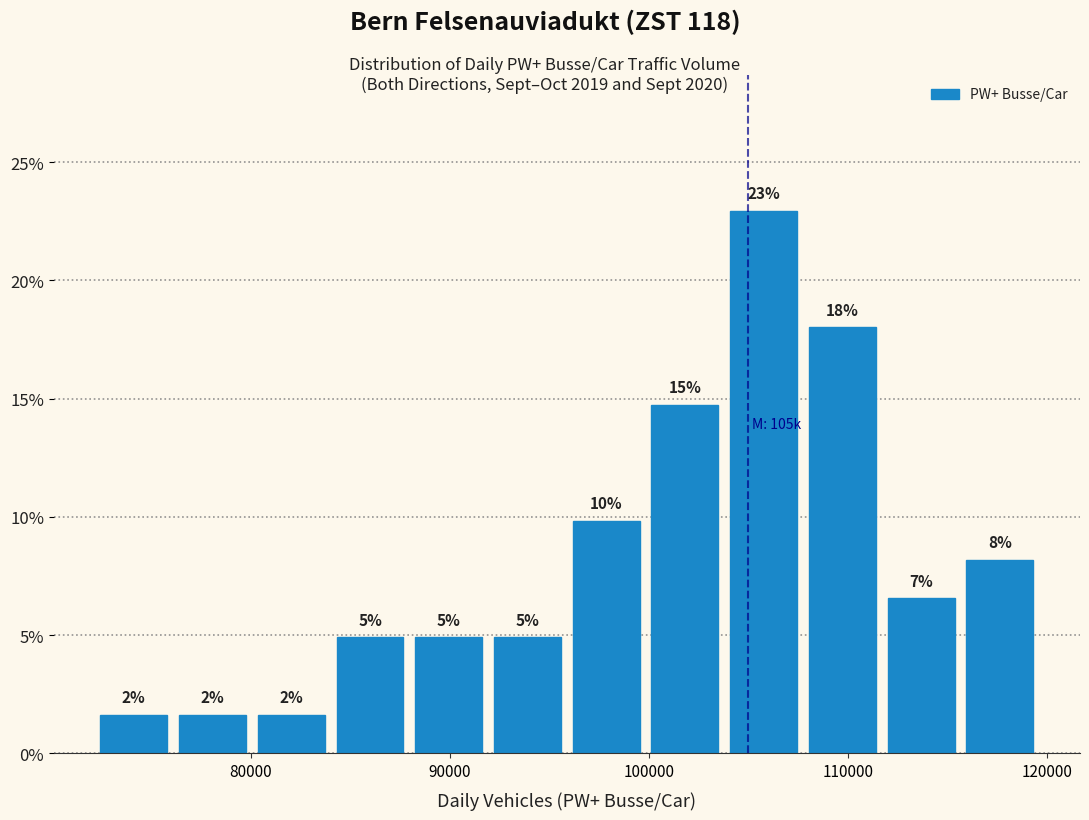

Around what value on the x-axis is the tallest bar? Give the approximate position of its centre, as read against the axis.

106000